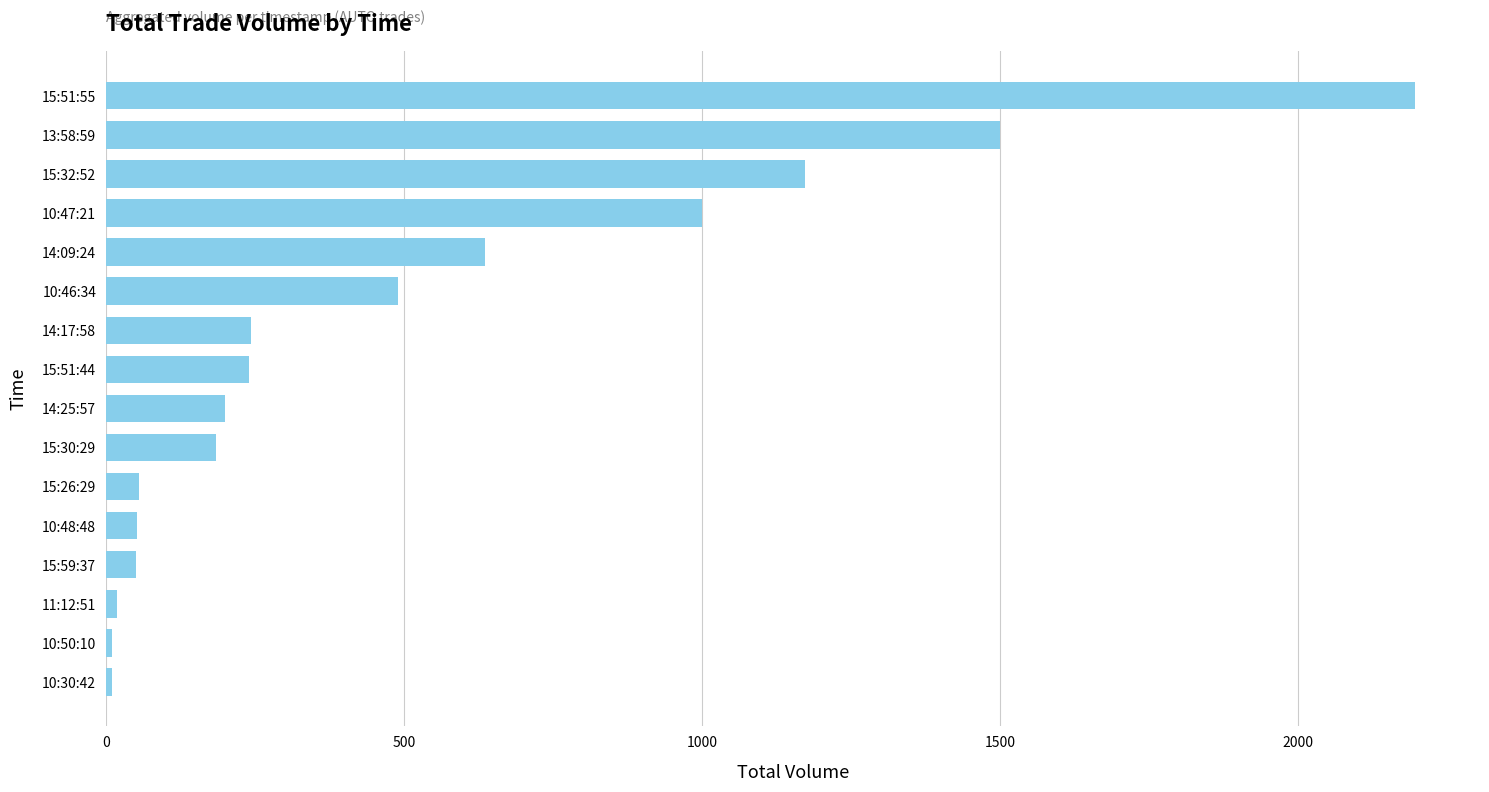

What is the label of the 13th bar from the top?

15:59:37